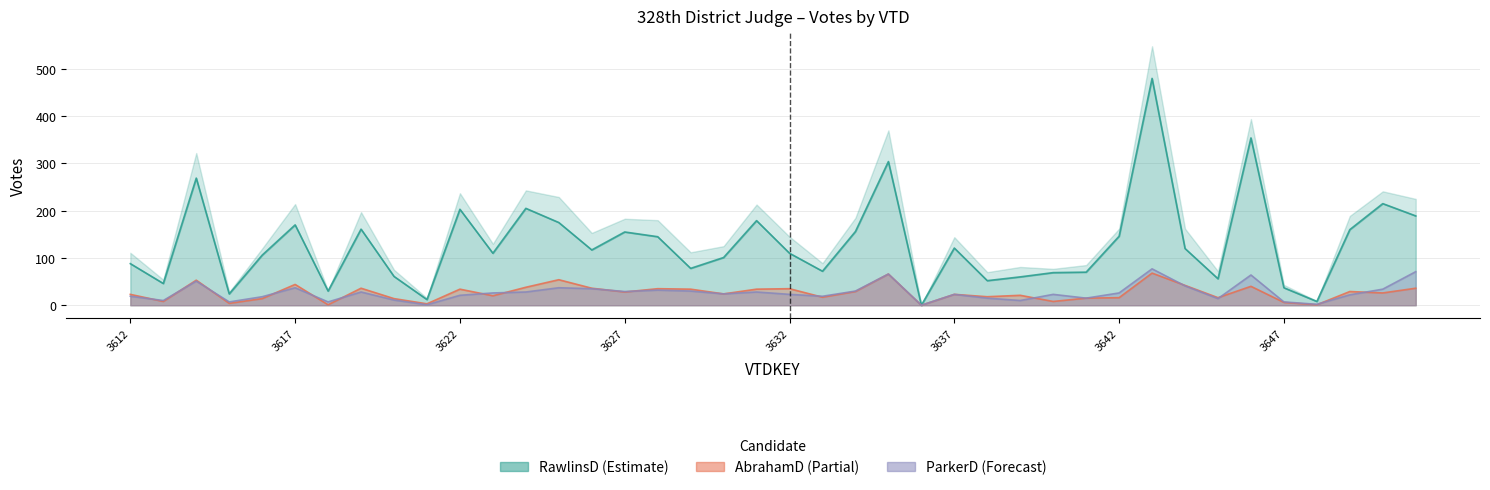

True or false: ParkerD_22P_328th District Judge has more than 0 points higher than both neighbors.

True